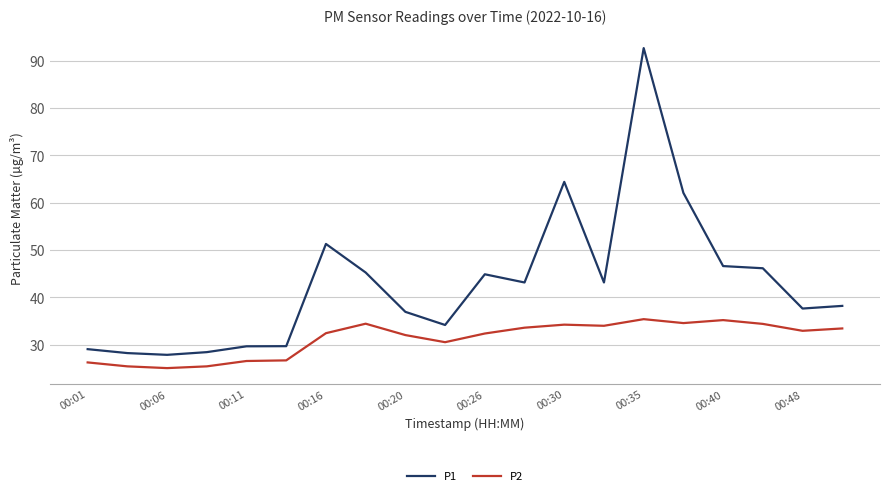

True or false: P2 and P1 cross at least once.

False